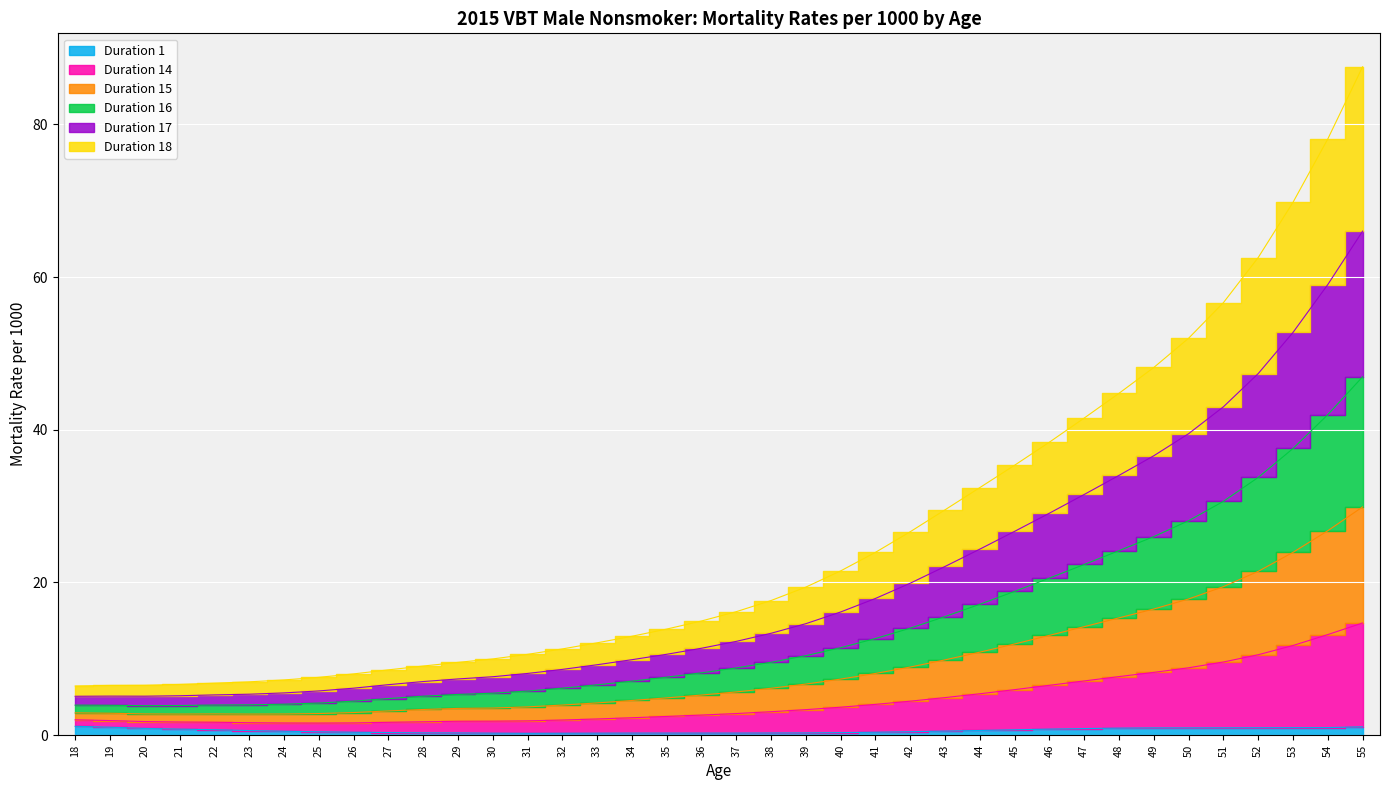

Which category has the highest value in the Duration 17 series?

55